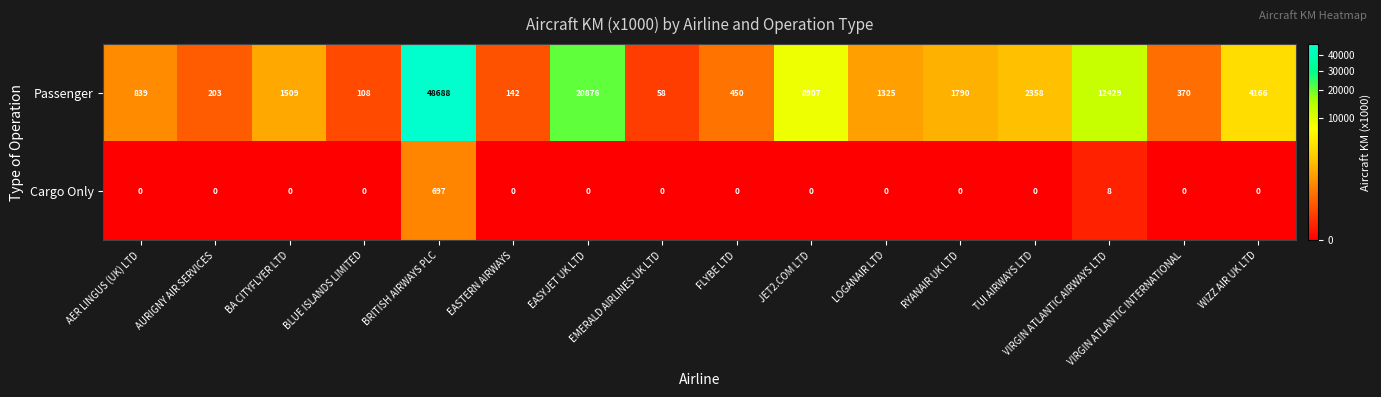

What is the average value of the Passenger series?

6514